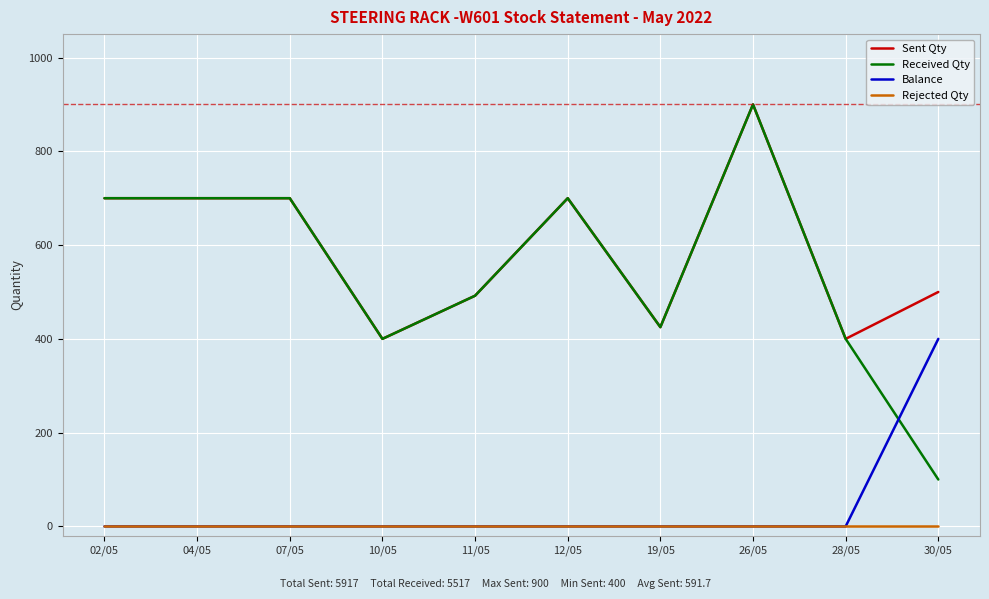

What is the difference between the maximum and second lowest values in the Sent Qty series?

500